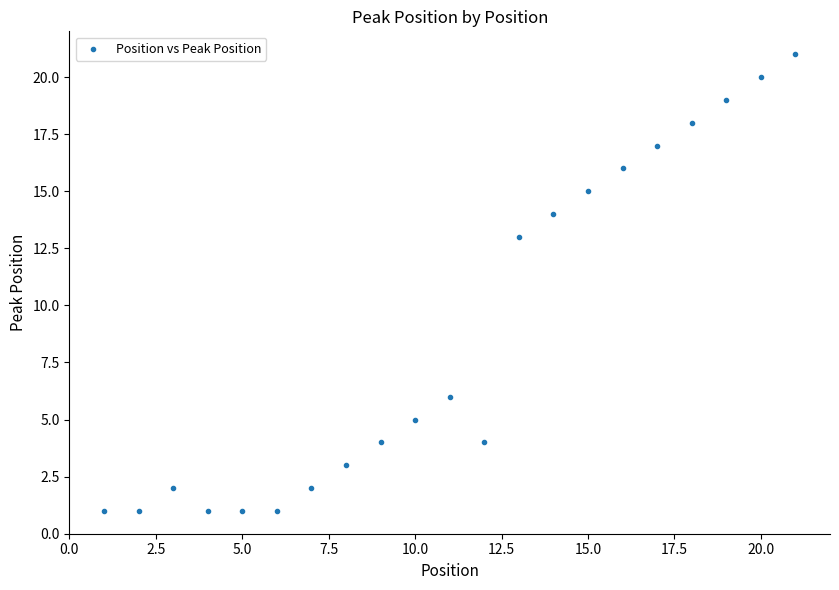

What Y value in the scatter plot is closest to 11?

13